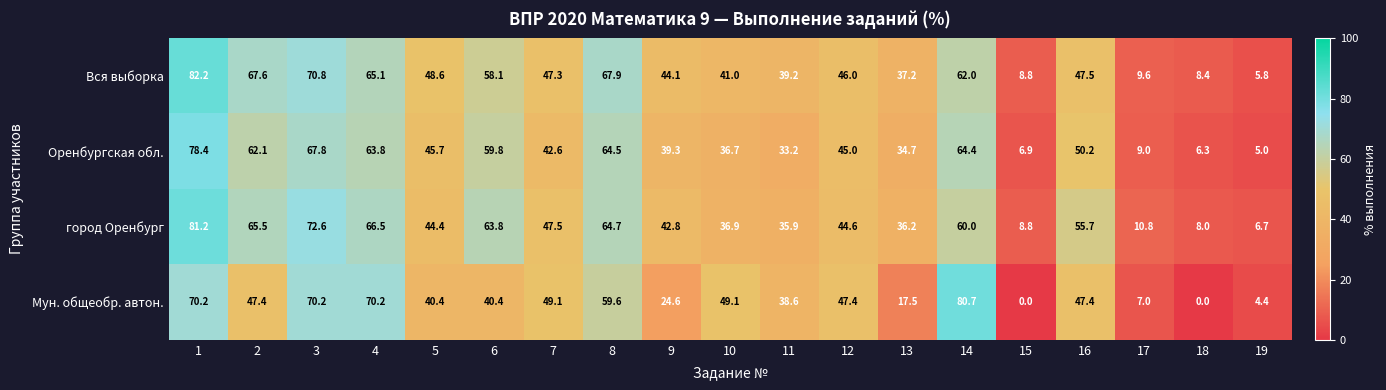

Which series has the largest total across all categories?

Вся выборка